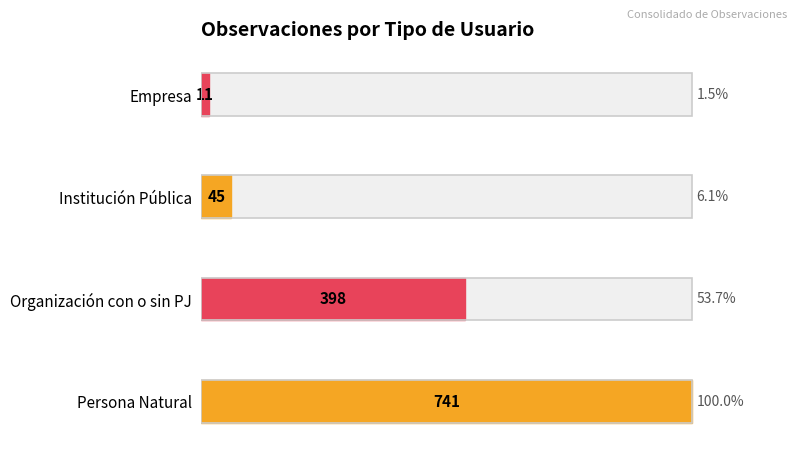

Is it true that the value at Empresa is 17?

False